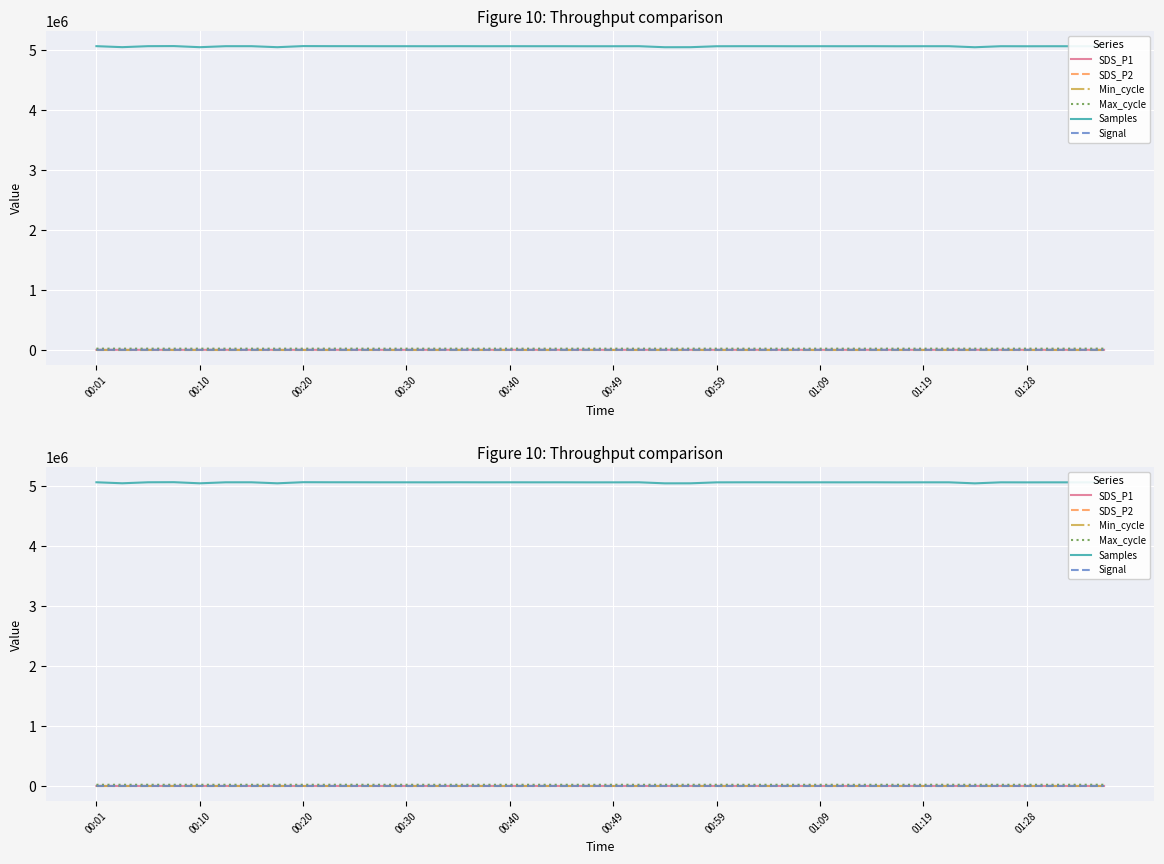

What position from the left is 18?

19